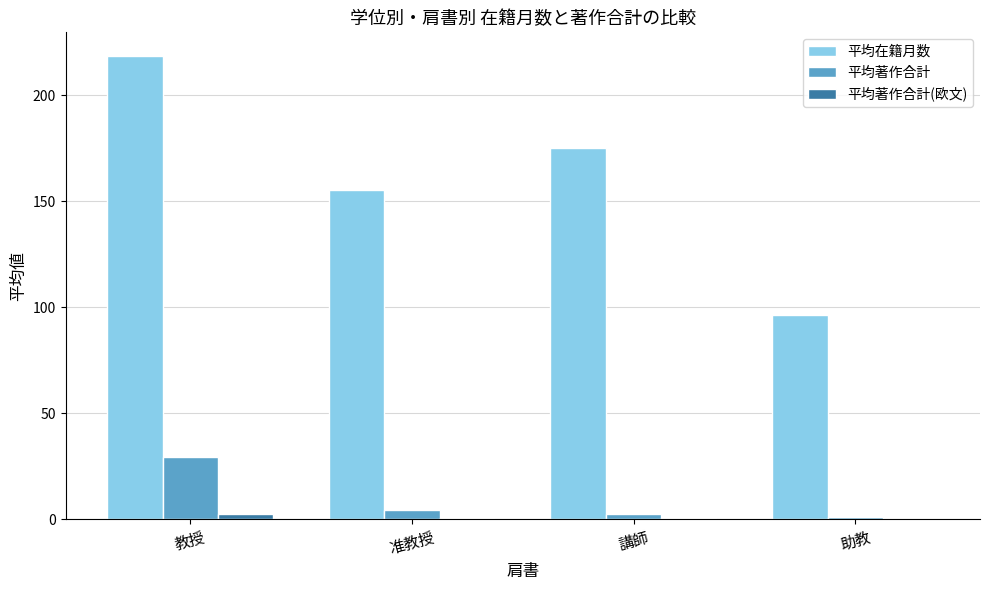

What is the difference between the 平均在籍月数 values at 教授 and 助教?

122.2